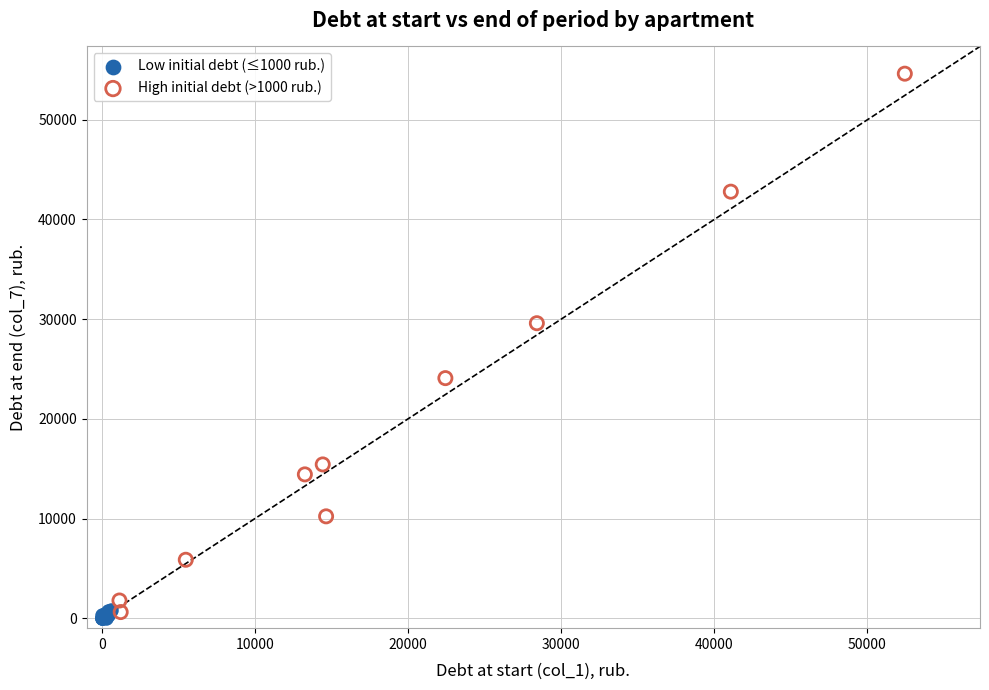

Which series has the widest spread of Y values?

High initial debt (>1000 rub.)